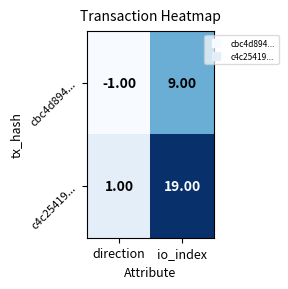

Which label corresponds to the largest value in the chart?

io_index